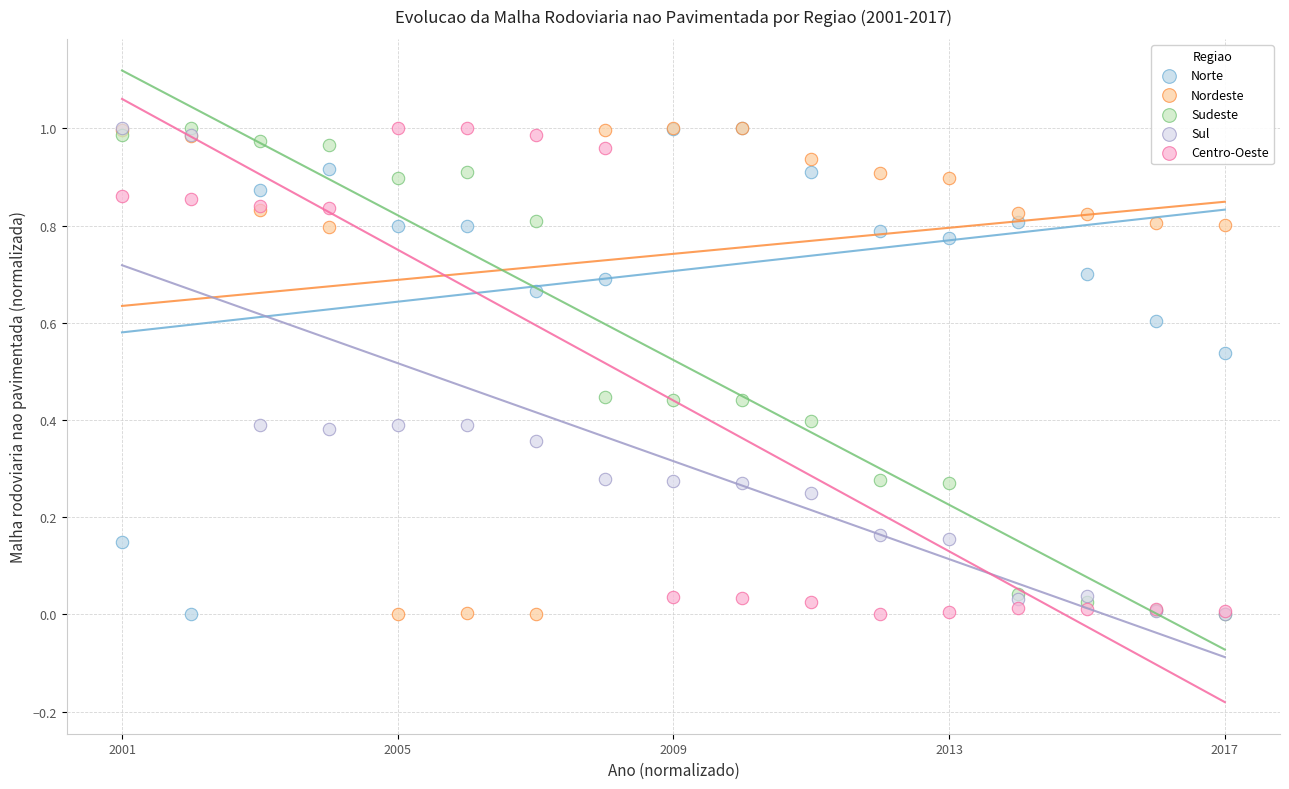

What are all the series names shown in the legend?

Norte, Nordeste, Sudeste, Sul, Centro-Oeste